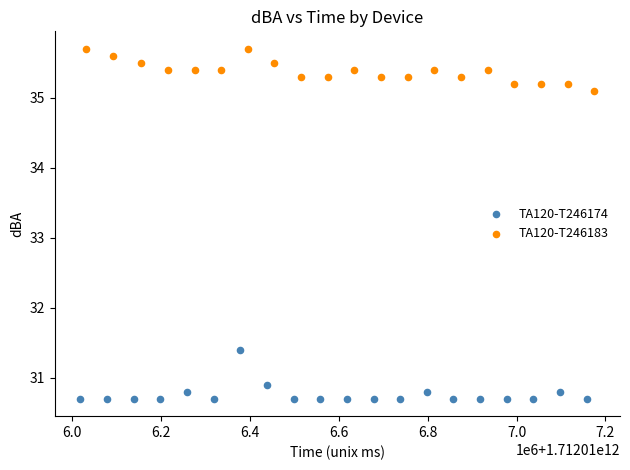

Which series reaches the minimum Y coordinate?

TA120-T246174